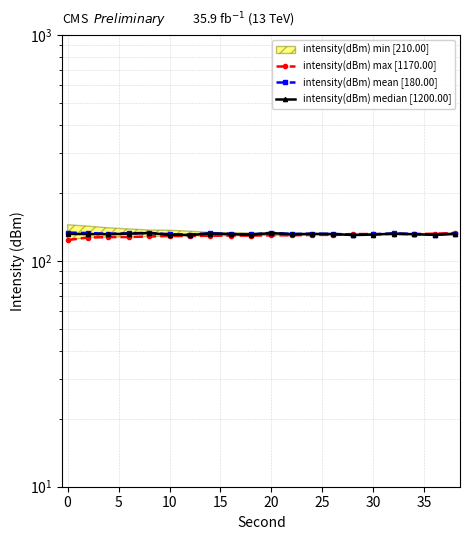

What is the value of the intensity(dBm) max [1170.00] point at the 17th from the left?

131.4